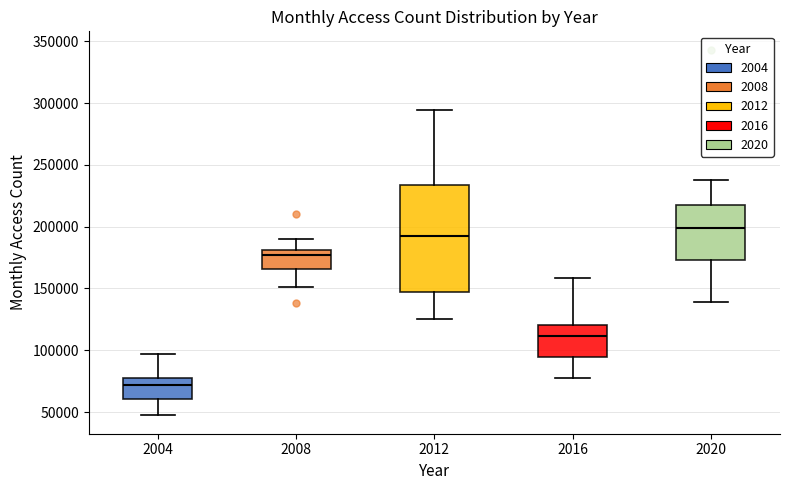

Comparing the boxes themselves (not the whiskers), which one is the tallest?

2012